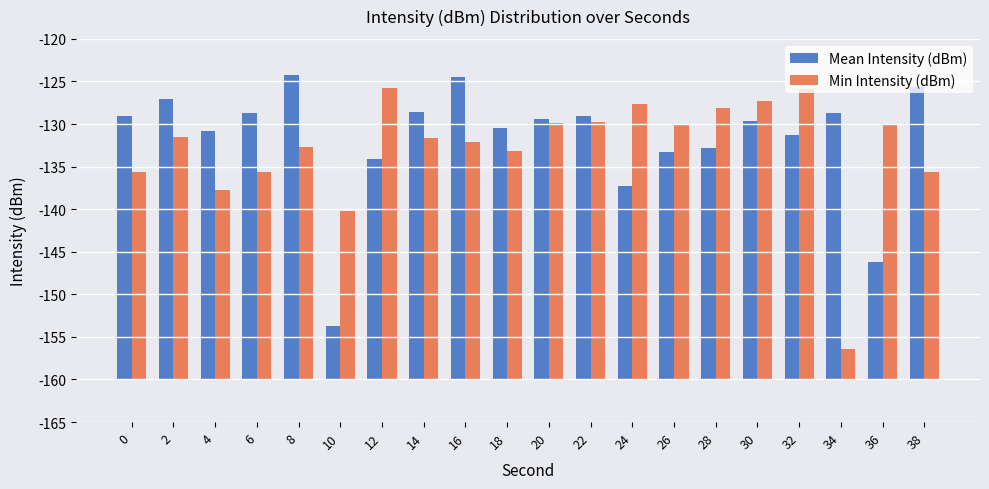

Is the value of Min Intensity (dBm) at 0 greater than the value of Mean Intensity (dBm) at 32?

No